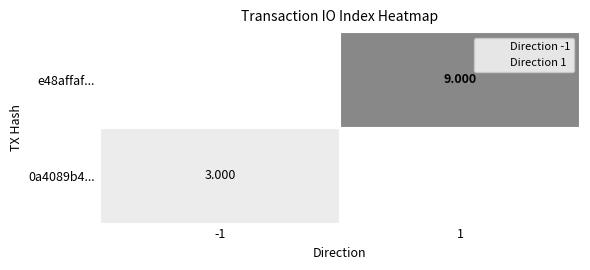

Which series has the widest spread of values?

e48affaf...